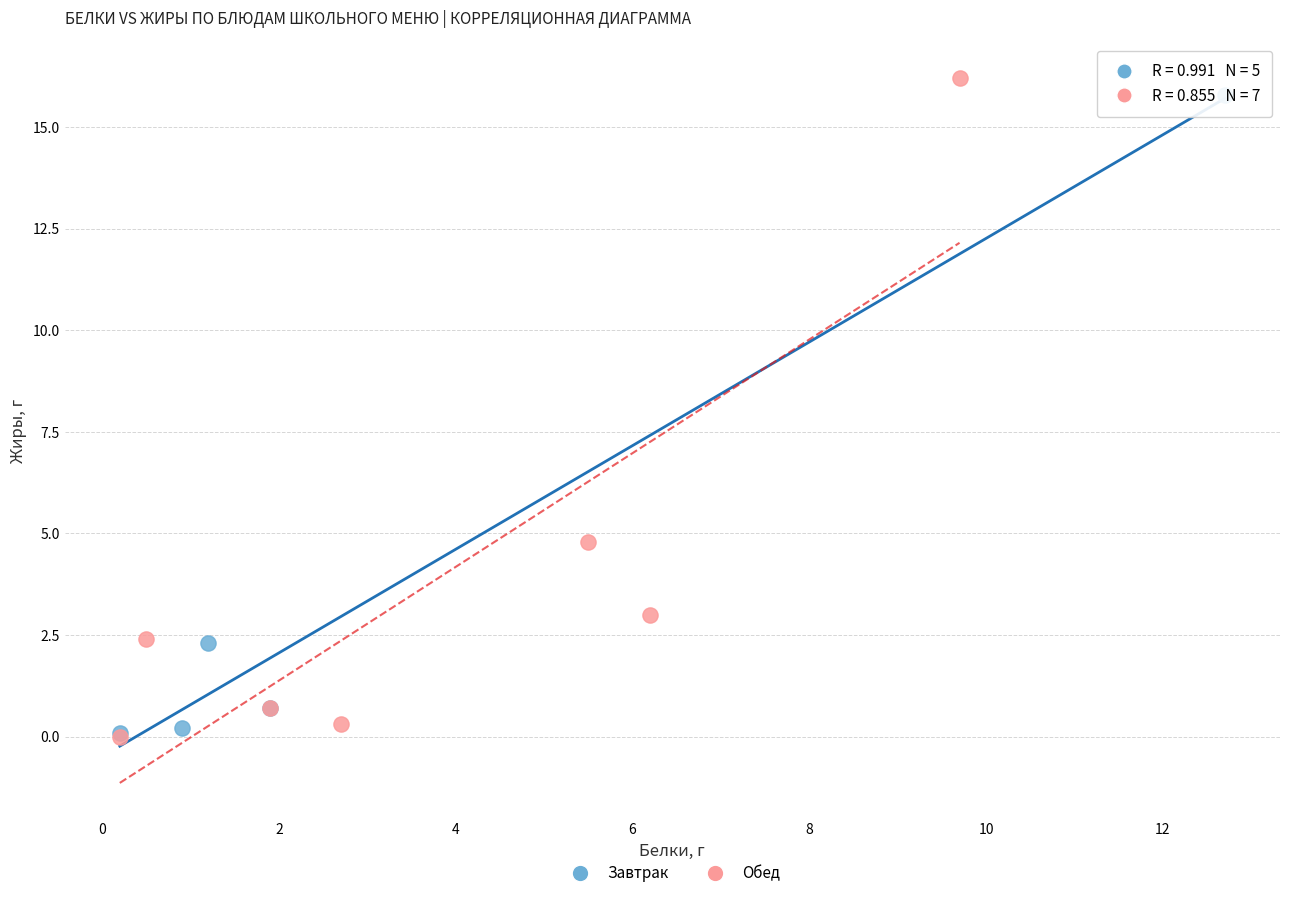

Which series has the largest Y range (max minus min)?

Обед